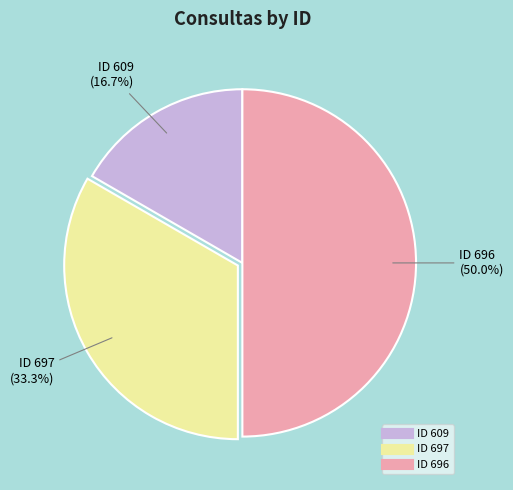

Rank the categories by value from lowest to highest.

609, 697, 696